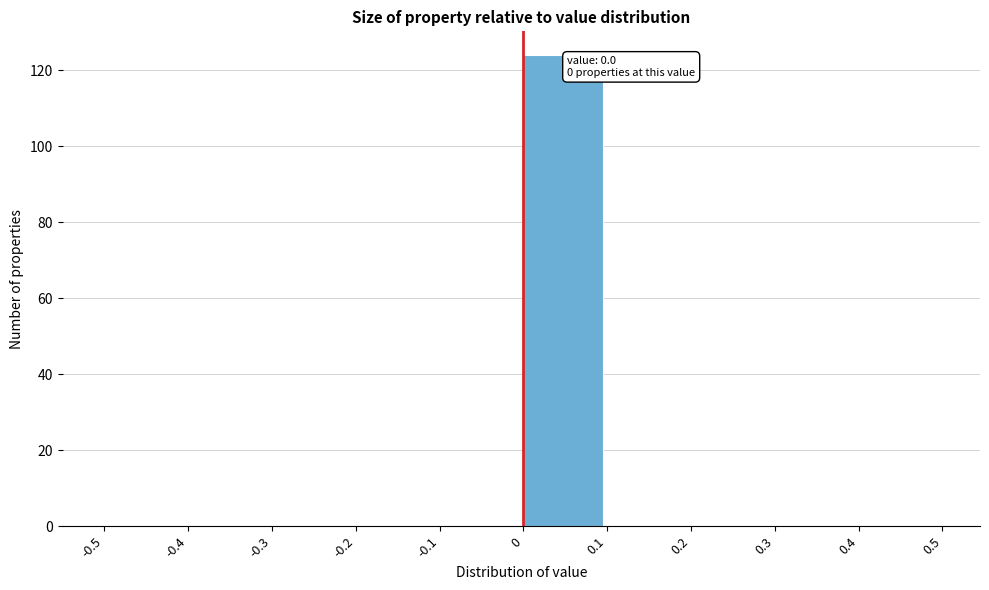

Over which range of the x-axis is the bar tallest?

0 to 0.1